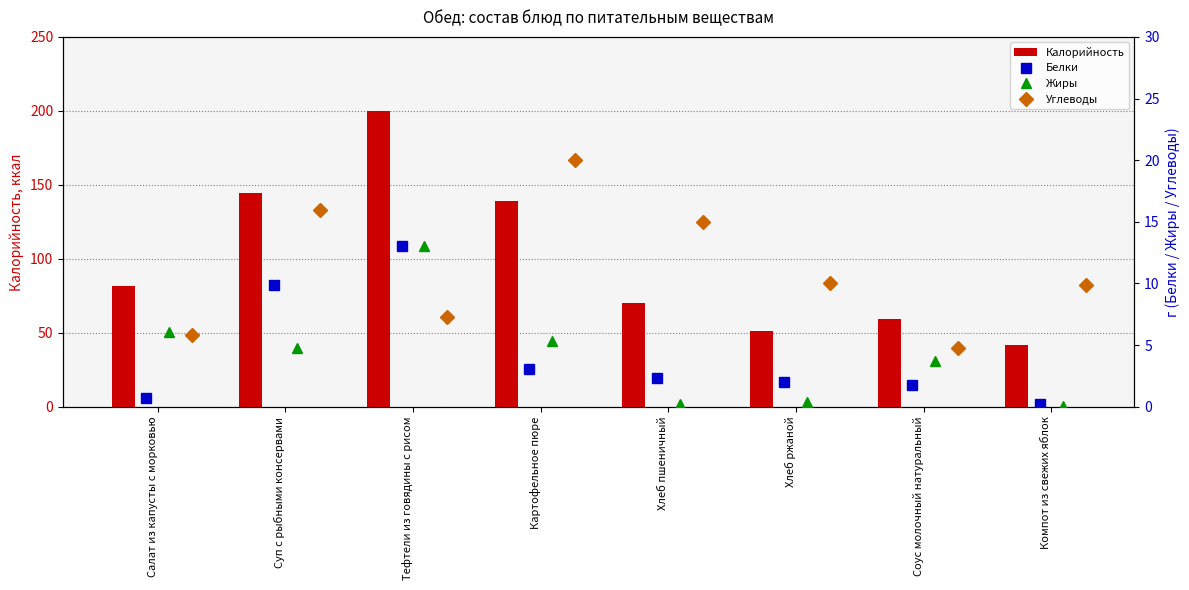

What is the difference between the maximum and second lowest values in the Калорийность series?

148.5